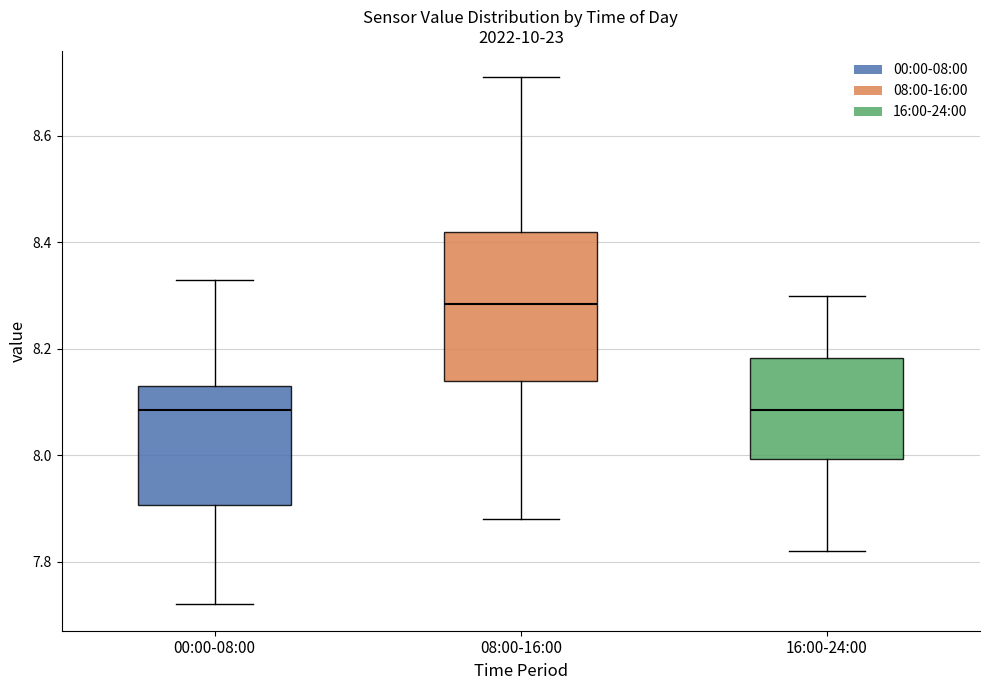

Which box is the tallest, from its lower edge to its upper edge?

08:00-16:00